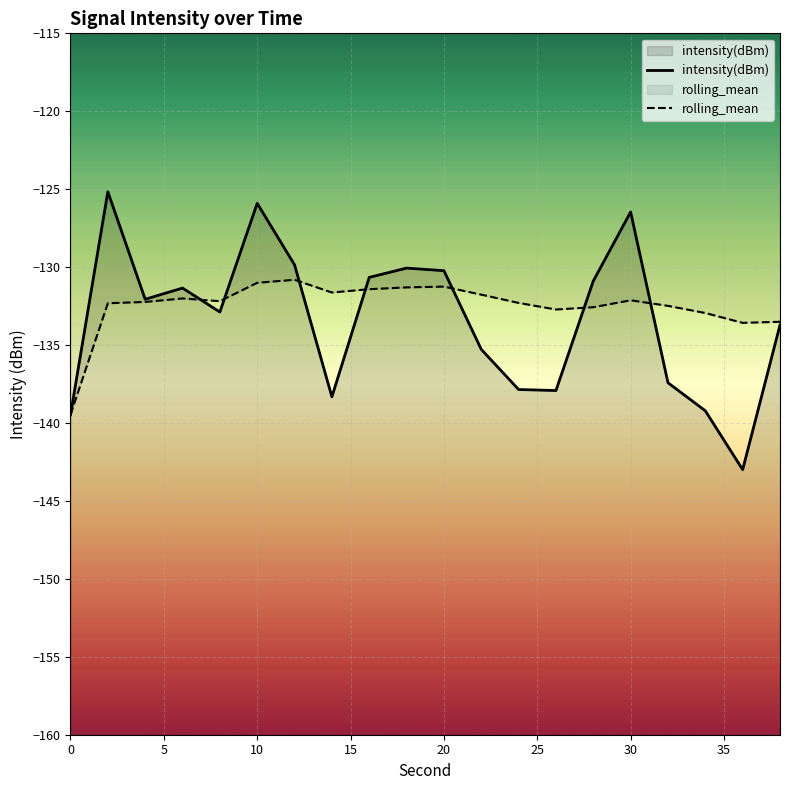

True or false: intensity(dBm) and rolling_mean cross at least once.

True